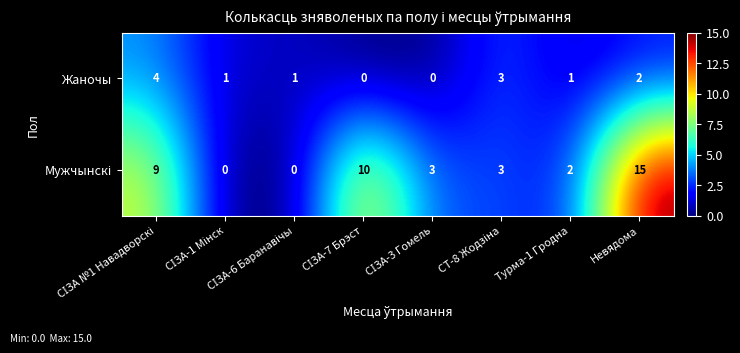

What is the difference between the maximum and minimum values in the Жаночы series?

4